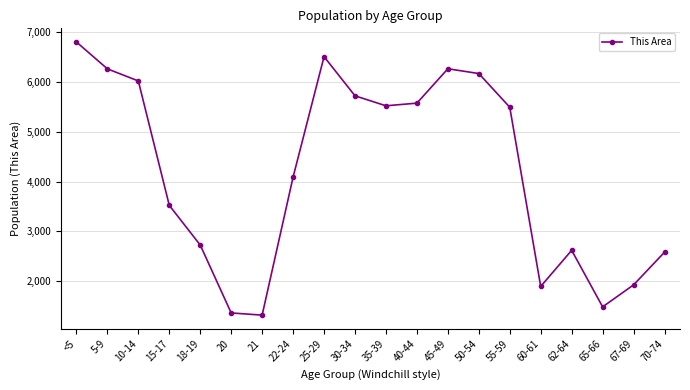

What is the label of the 9th point from the right?

40-44